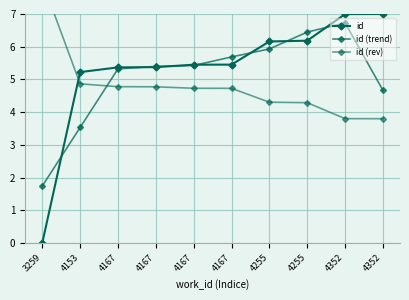

Between 4167 and 4167, which series saw the biggest shift?

id